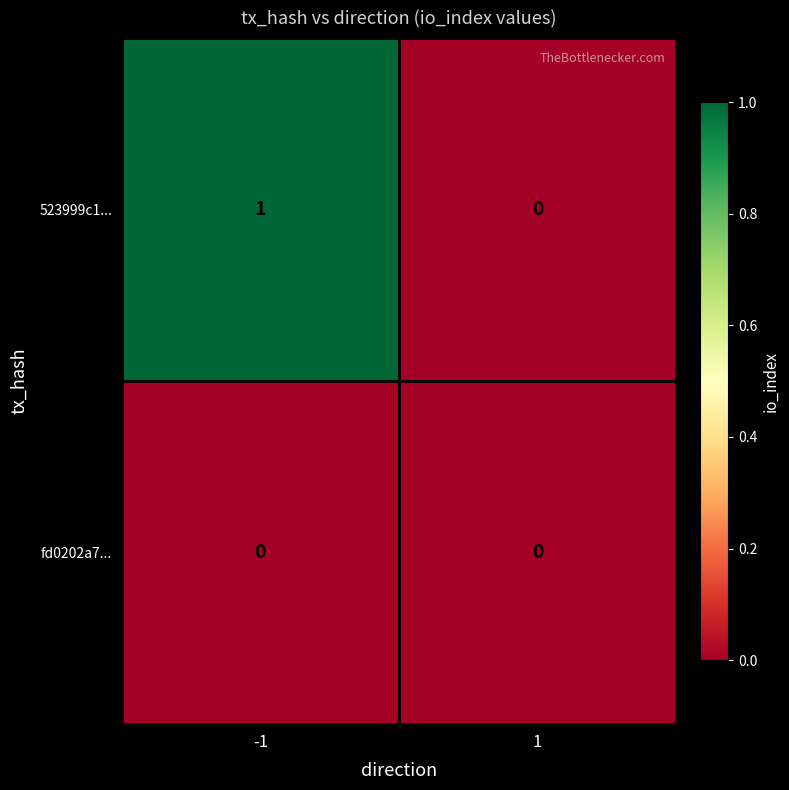

Rank the series at -1 from highest to lowest value.

523999c1..., fd0202a7...